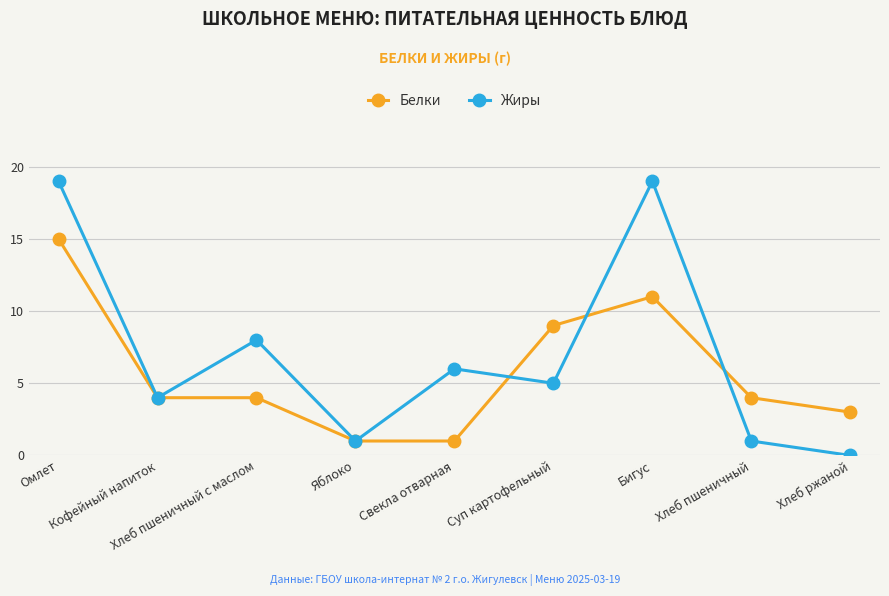

True or false: Жиры and Белки intersect in this chart.

True